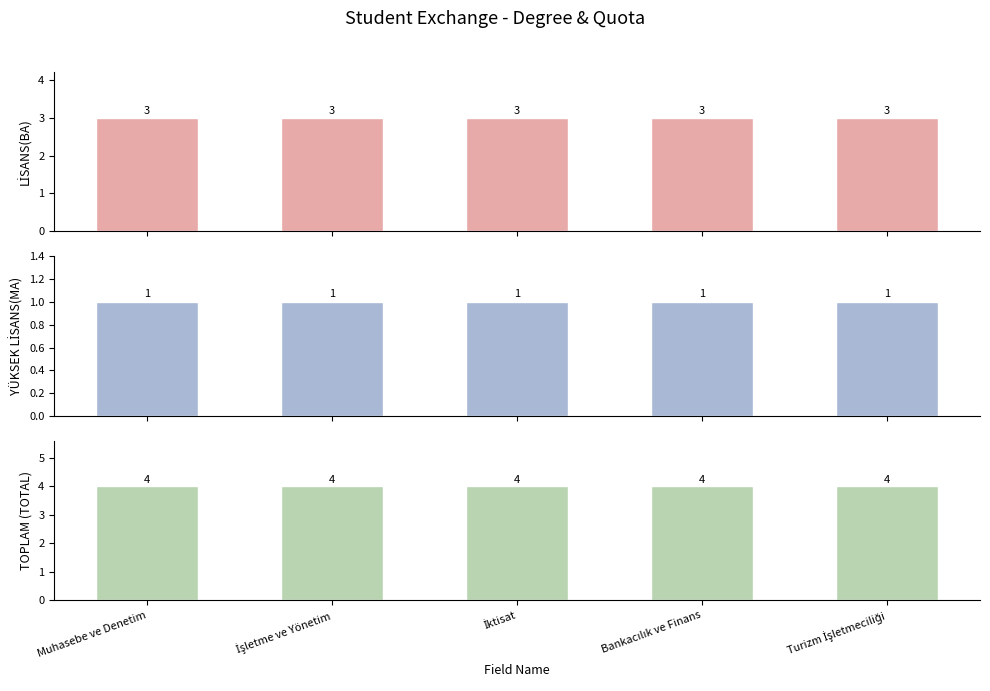

Reading right to left, what are all the values shown in this chart?

LİSANS(BA): Turizm İşletmeciliği=3	Bankacılık ve Finans=3	İktisat=3	İşletme ve Yönetim=3	Muhasebe ve Denetim=3
YÜKSEK LİSANS(MA): Turizm İşletmeciliği=1	Bankacılık ve Finans=1	İktisat=1	İşletme ve Yönetim=1	Muhasebe ve Denetim=1
TOPLAM (TOTAL): Turizm İşletmeciliği=4	Bankacılık ve Finans=4	İktisat=4	İşletme ve Yönetim=4	Muhasebe ve Denetim=4